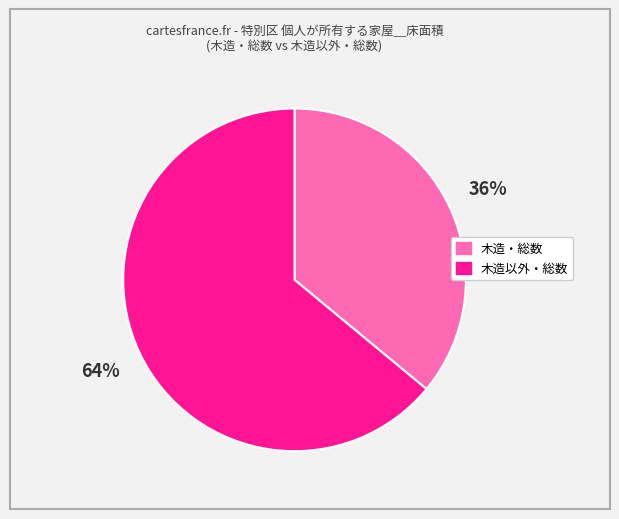

Count the number of slices in the pie.

2